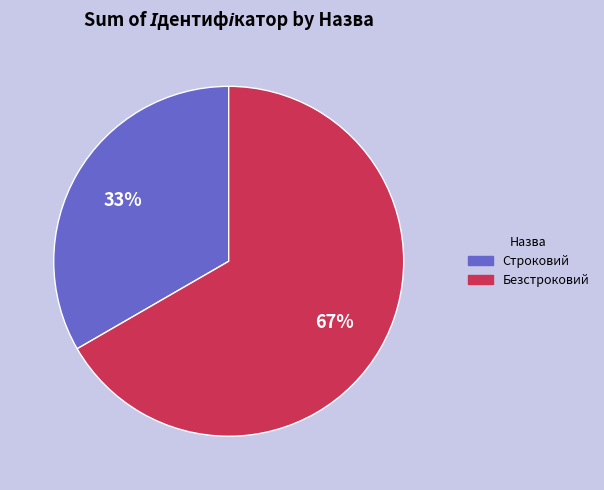

To the nearest percent, what is the average slice percentage?

50%